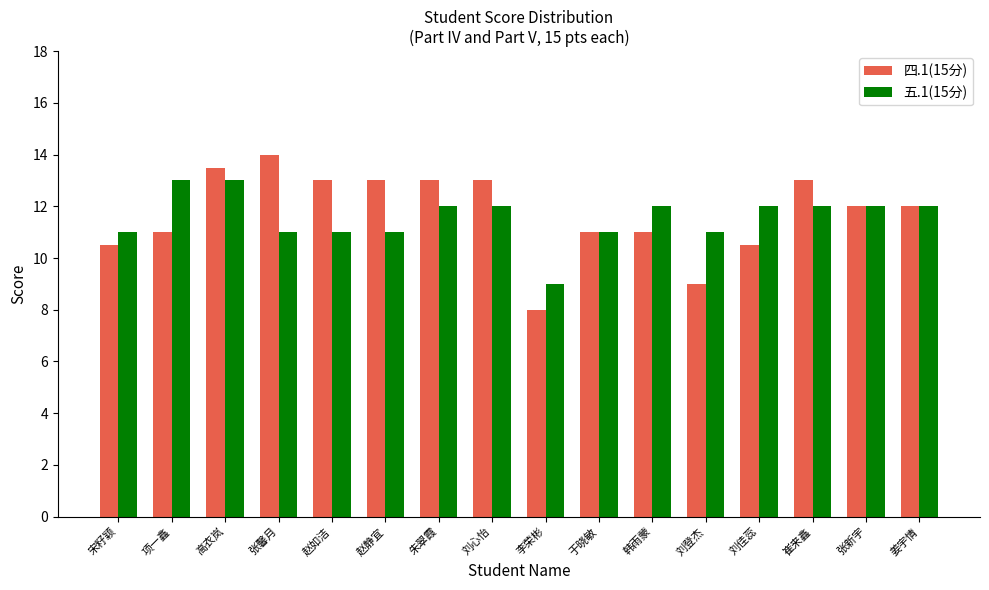

What is the total value across all series at 刘登杰?

20.0